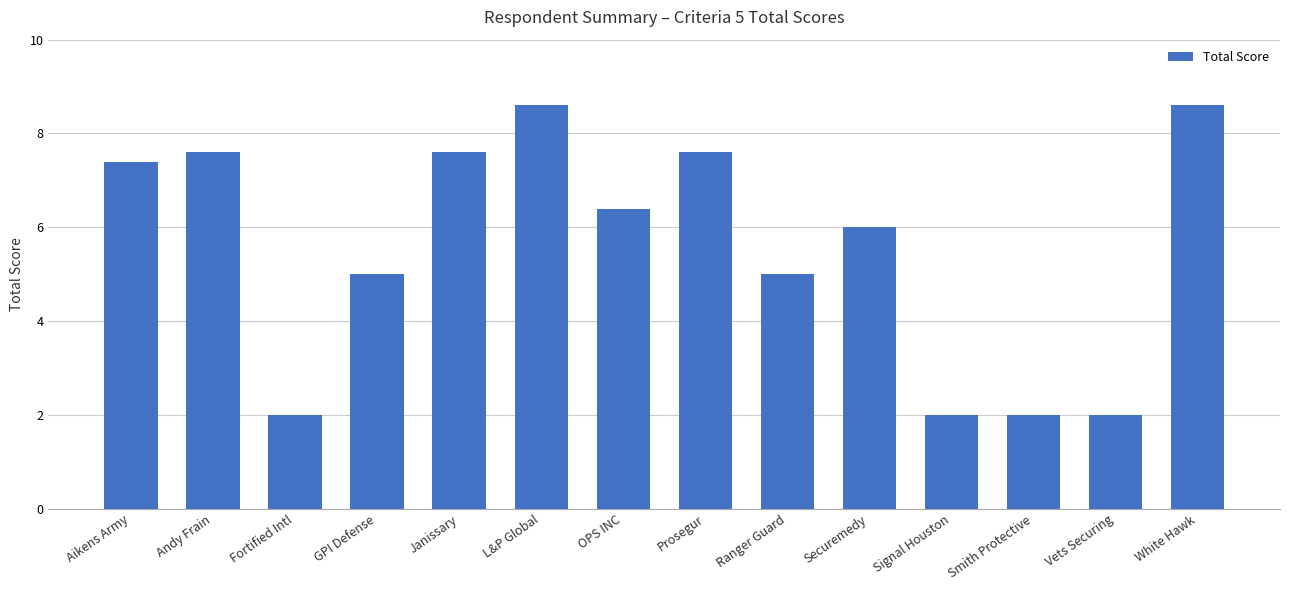

Does the chart contain any negative values?

No